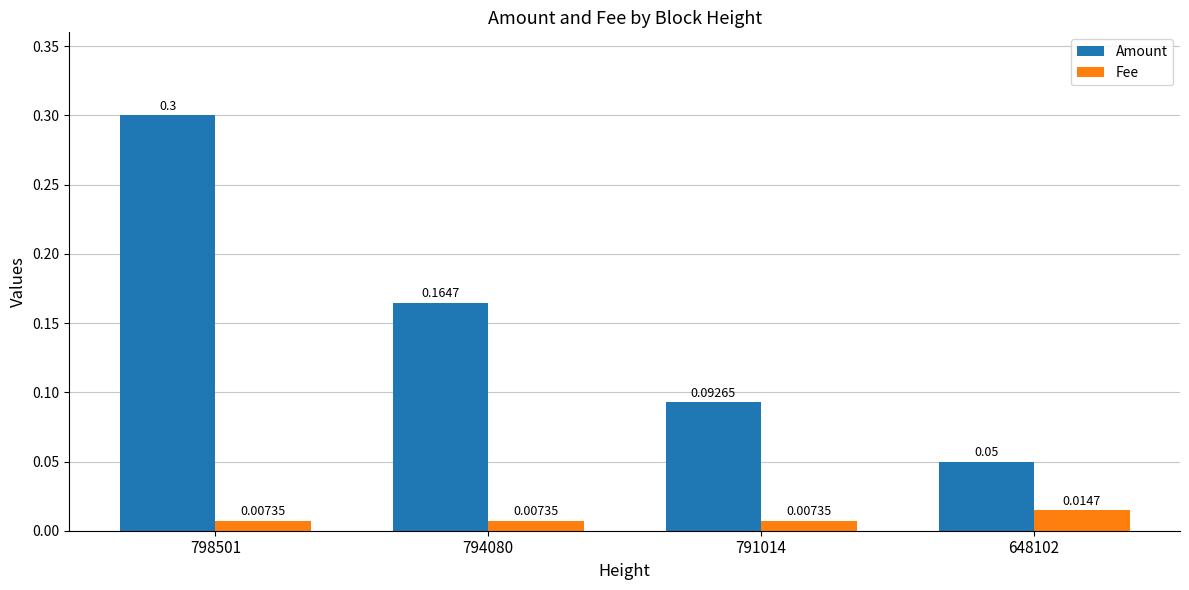

Which series changed the most between 798501 and 648102?

Amount